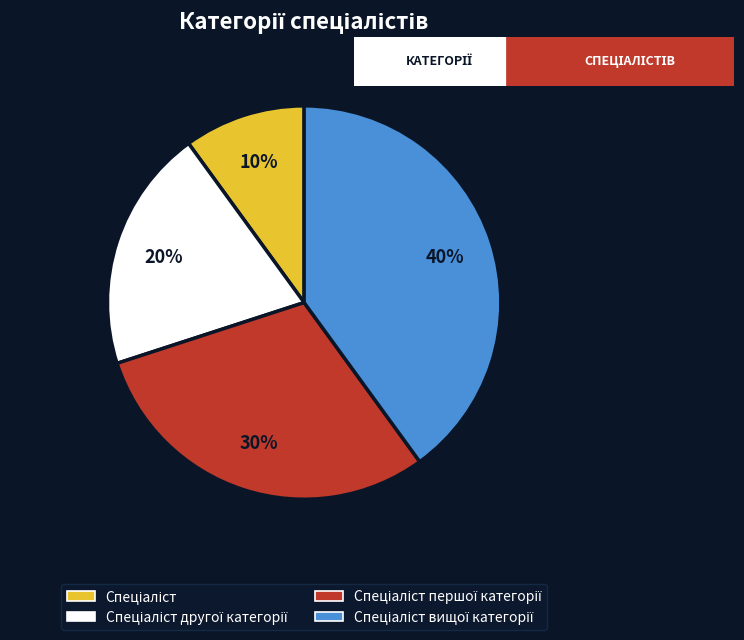

Does any single category account for the majority?

No